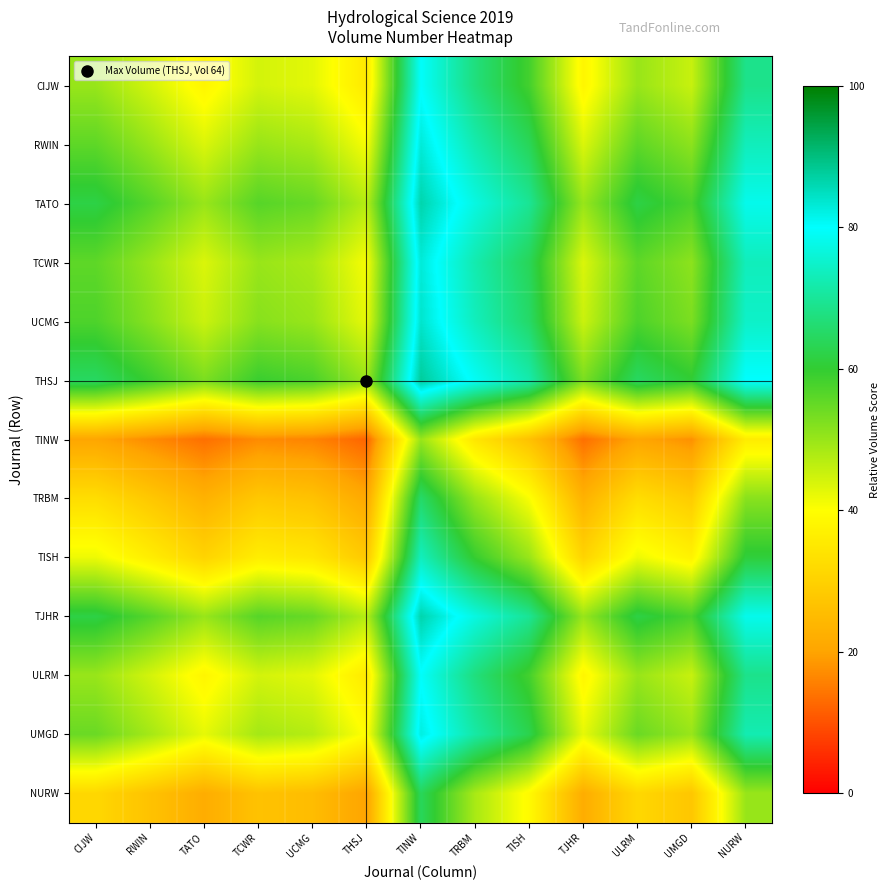

What is the total value across all series at CIJW?

638.0